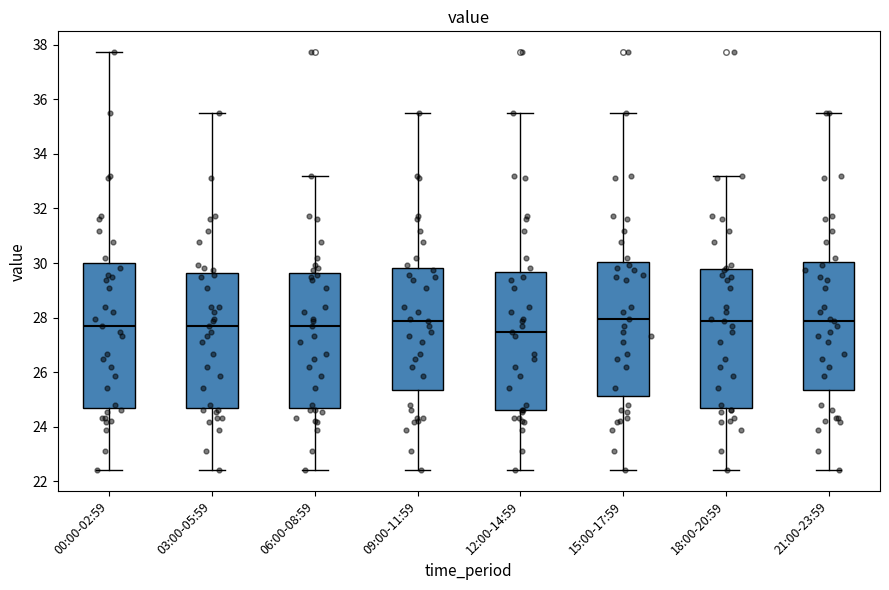

Reading left to right, read every box against the y-axis: the position of its median line, the range the box covers, and the ends of its whiskers. The values are not printed on the chart, so give them approximately, as read against the axis.

00:00-02:59: median 27.8, box 24.8 to 30.0, whiskers 22.4 to 37.8
03:00-05:59: median 27.8, box 24.8 to 29.6, whiskers 22.4 to 35.6
06:00-08:59: median 27.8, box 24.8 to 29.6, whiskers 22.4 to 33.2
09:00-11:59: median 27.8, box 25.4 to 29.8, whiskers 22.4 to 35.6
12:00-14:59: median 27.4, box 24.6 to 29.6, whiskers 22.4 to 35.6
15:00-17:59: median 28.0, box 25.2 to 30.0, whiskers 22.4 to 35.6
18:00-20:59: median 27.8, box 24.8 to 29.8, whiskers 22.4 to 33.2
21:00-23:59: median 27.8, box 25.4 to 30.0, whiskers 22.4 to 35.6